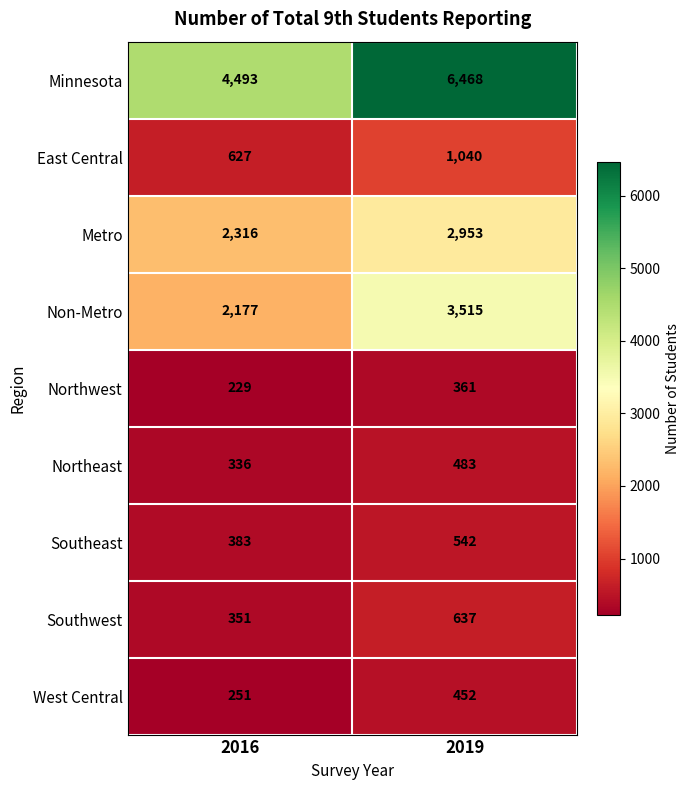

Which series has the largest total across all categories?

Minnesota